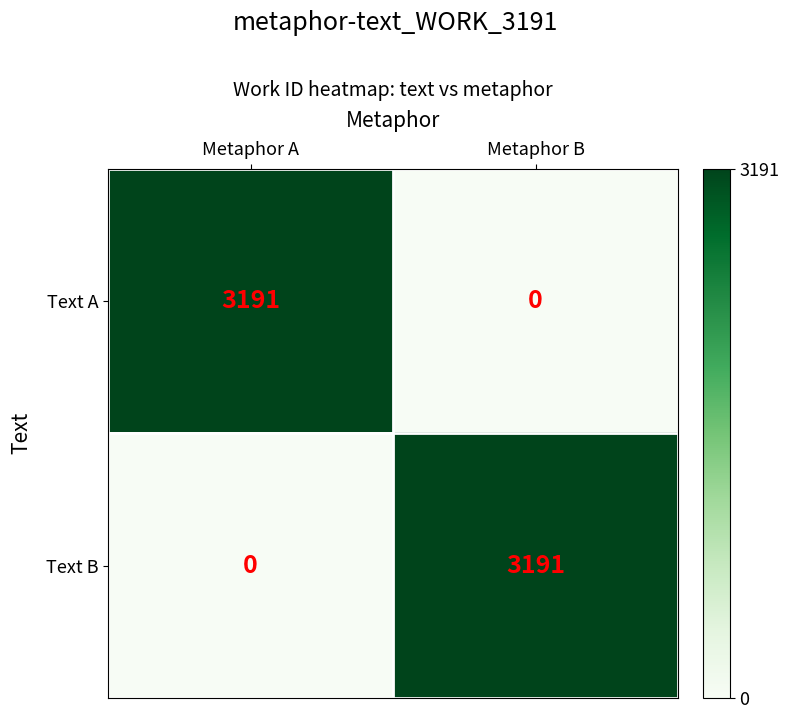

Rank the series at Metaphor B from highest to lowest value.

Text B, Text A